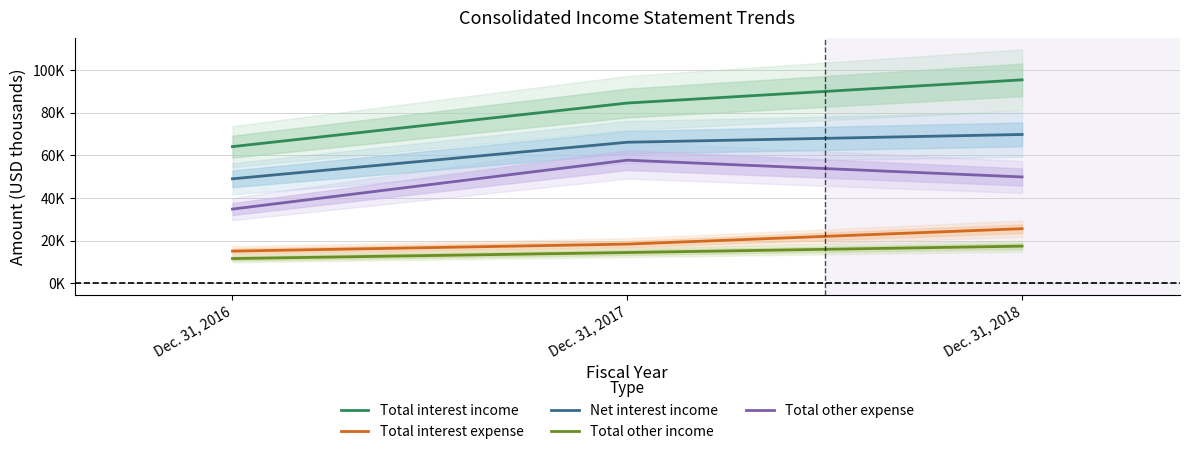

What are all the series names shown in the legend?

Total interest income, Total interest expense, Net interest income, Total other income, Total other expense